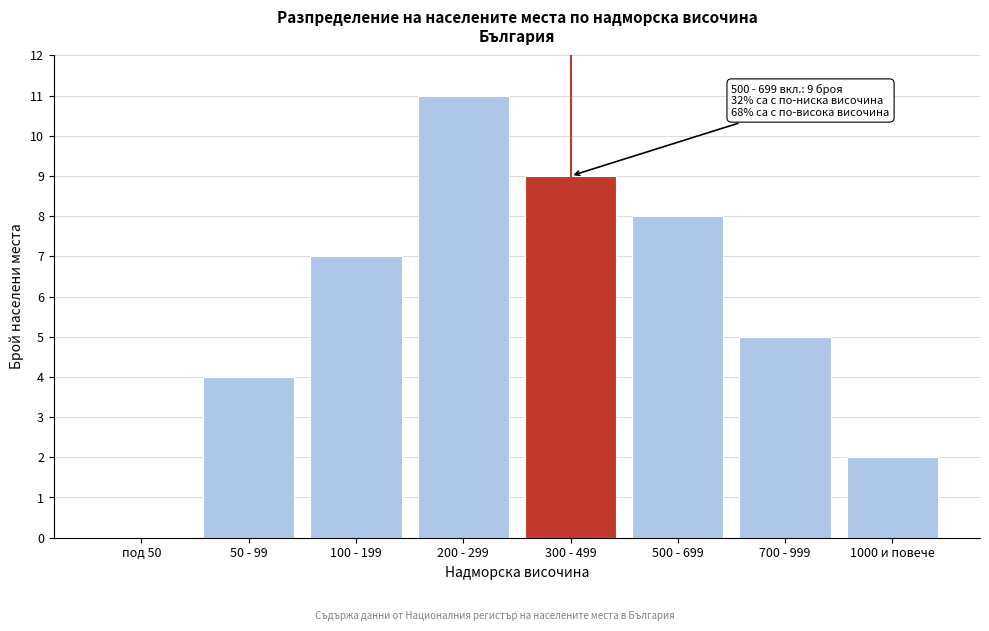

Reading left to right, transcribe all the data shown in this chart.

под 50=0	50 - 99=4	100 - 199=7	200 - 299=11	300 - 499=9	500 - 699=8	700 - 999=5	1000 и повече=2